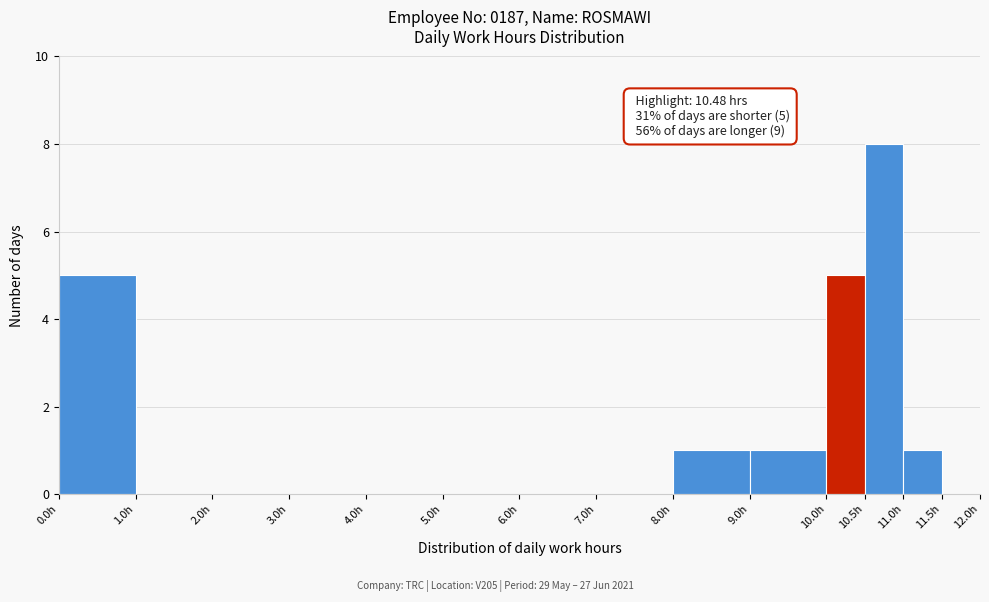

Over which range of the x-axis is the bar tallest?

10.5 to 11.0